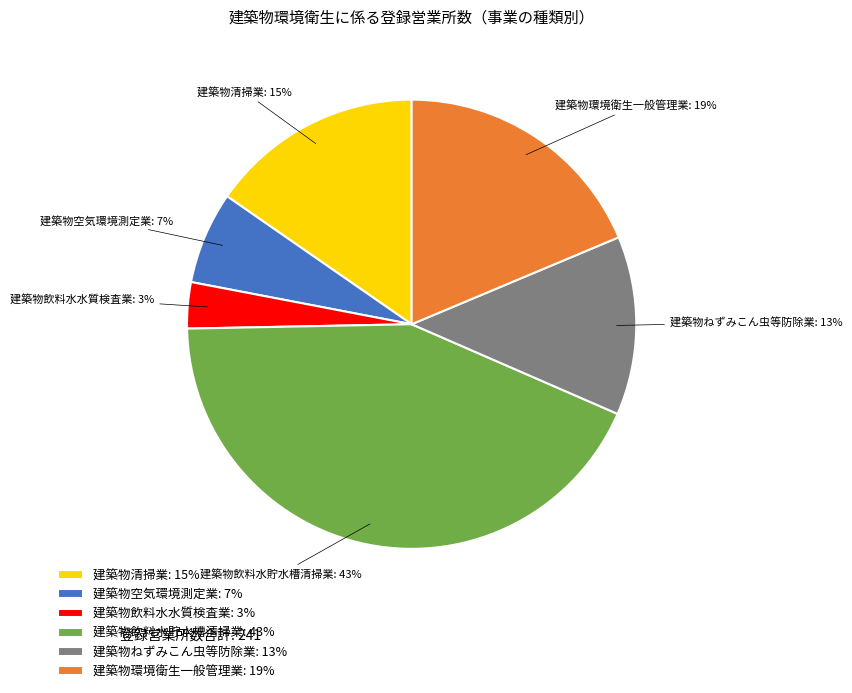

What is the largest slice in the pie chart?

建築物飲料水貯水槽清掃業